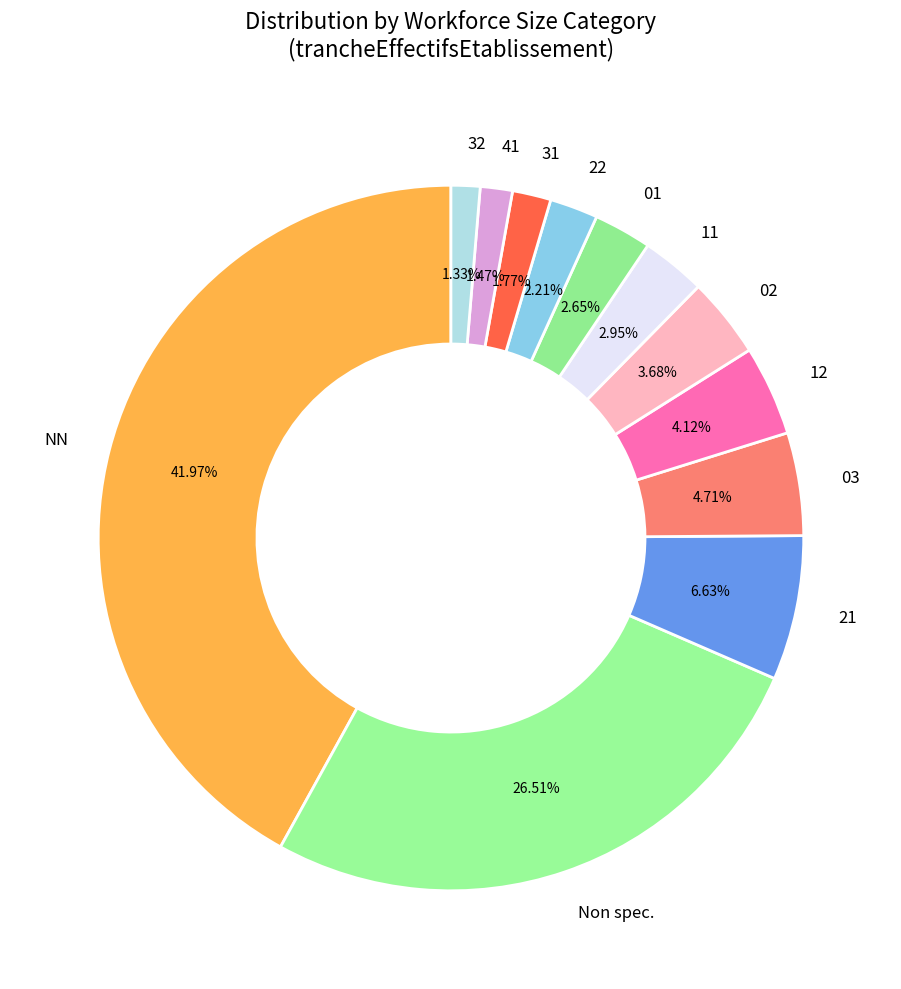

To the nearest percent, what is the difference between the largest and smallest slice percentages?

41%